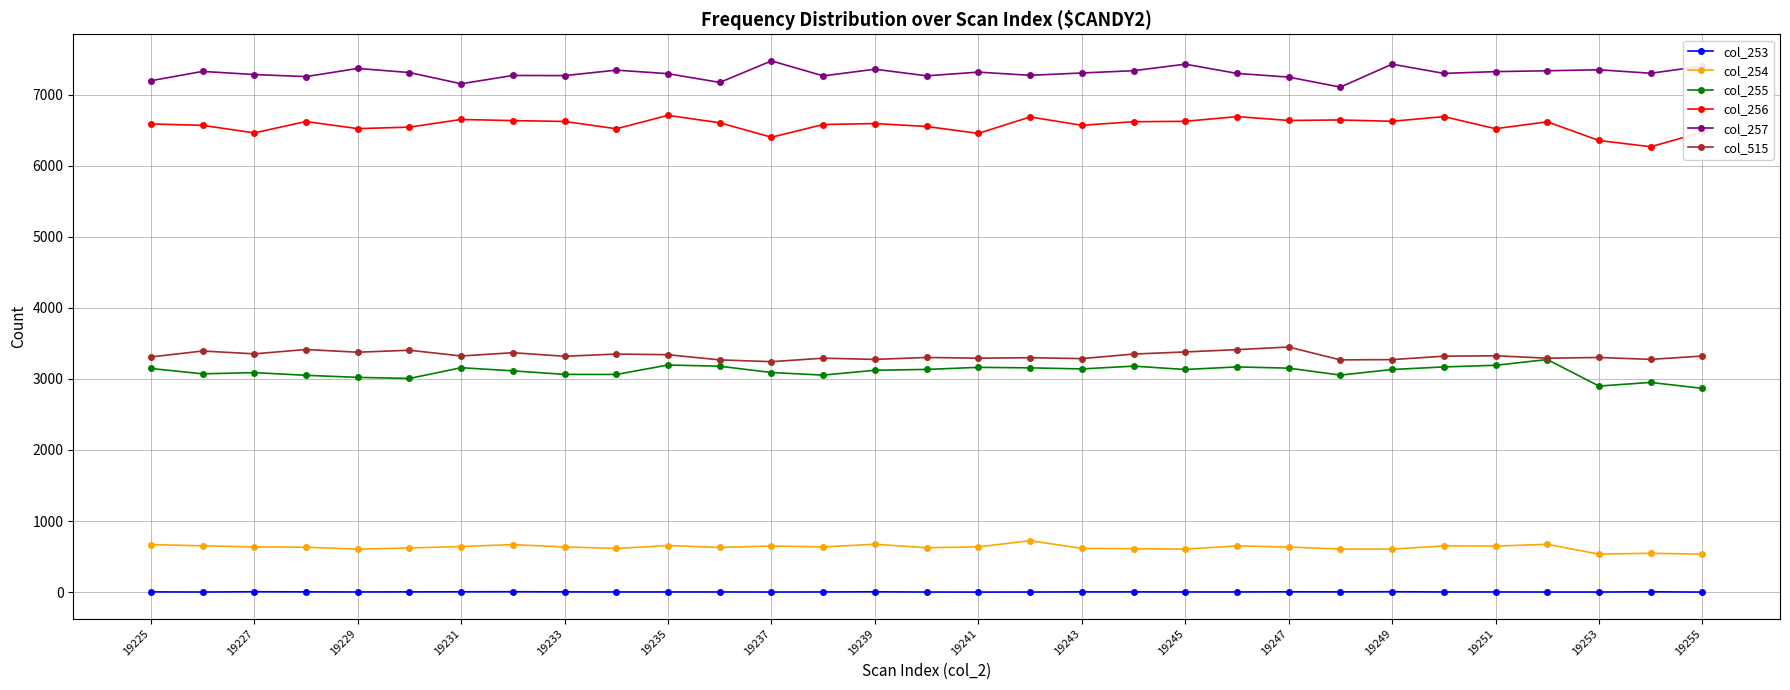

What are all the series names shown in the legend?

col_253, col_254, col_255, col_256, col_257, col_515